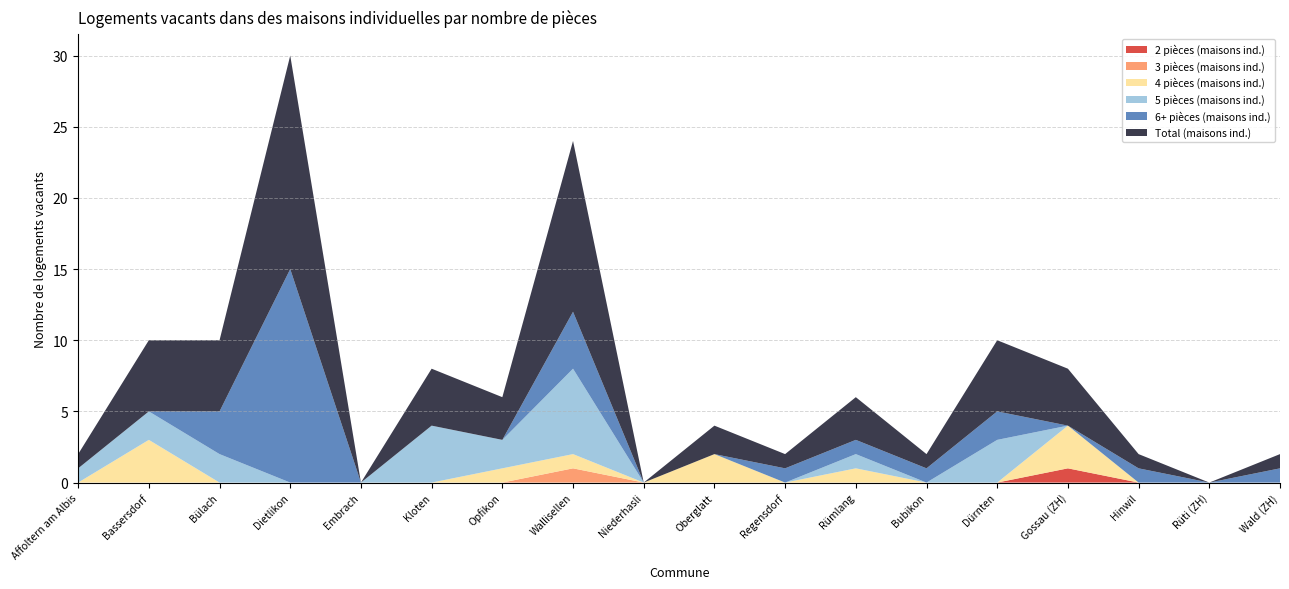

Reading left to right, transcribe all the data shown in this chart.

2 pièces (maisons ind.): Affoltern am Albis=0	Bassersdorf=0	Bülach=0	Dietlikon=0	Embrach=0	Kloten=0	Opfikon=0	Wallisellen=0	Niederhasli=0	Oberglatt=0	Regensdorf=0	Rümlang=0	Bubikon=0	Dürnten=0	Gossau (ZH)=1	Hinwil=0	Rüti (ZH)=0	Wald (ZH)=0
3 pièces (maisons ind.): Affoltern am Albis=0	Bassersdorf=0	Bülach=0	Dietlikon=0	Embrach=0	Kloten=0	Opfikon=0	Wallisellen=1	Niederhasli=0	Oberglatt=0	Regensdorf=0	Rümlang=0	Bubikon=0	Dürnten=0	Gossau (ZH)=0	Hinwil=0	Rüti (ZH)=0	Wald (ZH)=0
4 pièces (maisons ind.): Affoltern am Albis=0	Bassersdorf=3	Bülach=0	Dietlikon=0	Embrach=0	Kloten=0	Opfikon=1	Wallisellen=1	Niederhasli=0	Oberglatt=2	Regensdorf=0	Rümlang=1	Bubikon=0	Dürnten=0	Gossau (ZH)=3	Hinwil=0	Rüti (ZH)=0	Wald (ZH)=0
5 pièces (maisons ind.): Affoltern am Albis=1	Bassersdorf=2	Bülach=2	Dietlikon=0	Embrach=0	Kloten=4	Opfikon=2	Wallisellen=6	Niederhasli=0	Oberglatt=0	Regensdorf=0	Rümlang=1	Bubikon=0	Dürnten=3	Gossau (ZH)=0	Hinwil=0	Rüti (ZH)=0	Wald (ZH)=0
6+ pièces (maisons ind.): Affoltern am Albis=0	Bassersdorf=0	Bülach=3	Dietlikon=15	Embrach=0	Kloten=0	Opfikon=0	Wallisellen=4	Niederhasli=0	Oberglatt=0	Regensdorf=1	Rümlang=1	Bubikon=1	Dürnten=2	Gossau (ZH)=0	Hinwil=1	Rüti (ZH)=0	Wald (ZH)=1
Total (maisons ind.): Affoltern am Albis=1	Bassersdorf=5	Bülach=5	Dietlikon=15	Embrach=0	Kloten=4	Opfikon=3	Wallisellen=12	Niederhasli=0	Oberglatt=2	Regensdorf=1	Rümlang=3	Bubikon=1	Dürnten=5	Gossau (ZH)=4	Hinwil=1	Rüti (ZH)=0	Wald (ZH)=1